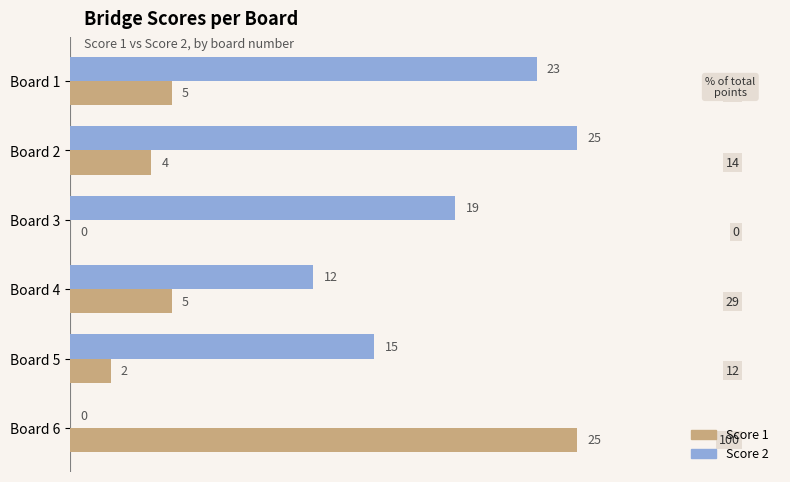

What is the difference between the maximum and minimum values in the Score 2 series?

25